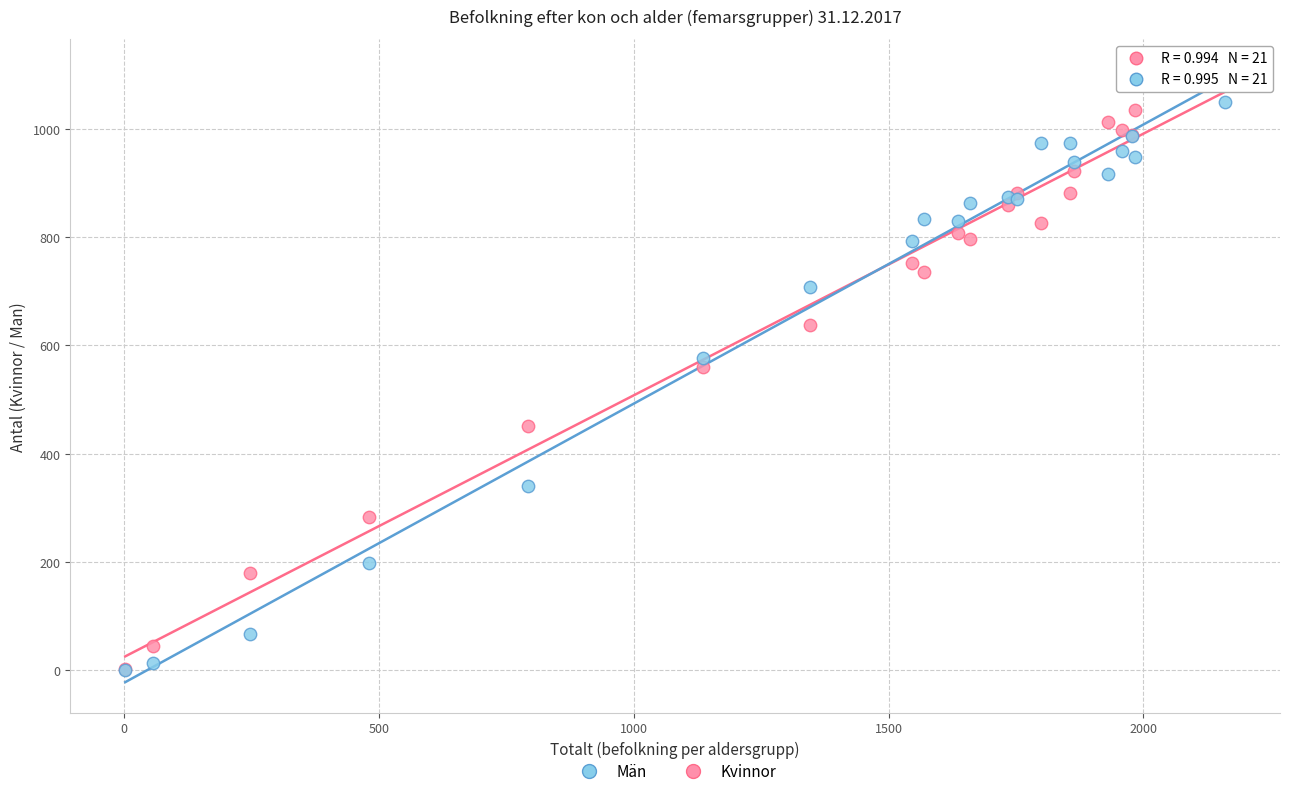

In the Män series, what Y value is closest to 525?

576